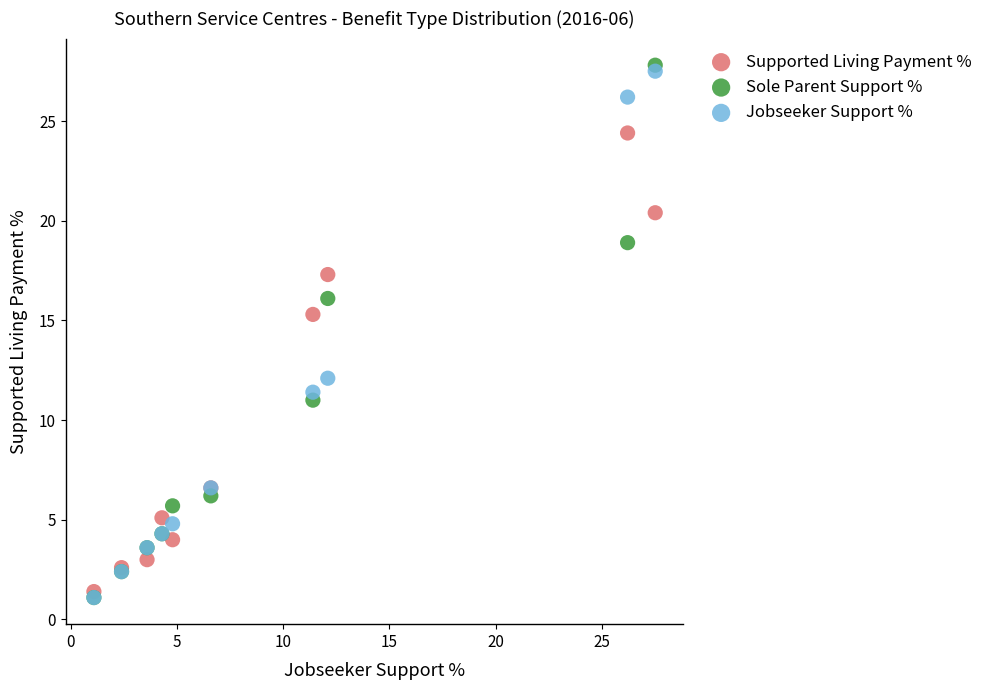

Across all series, what Y value is closest to 14?

15.3